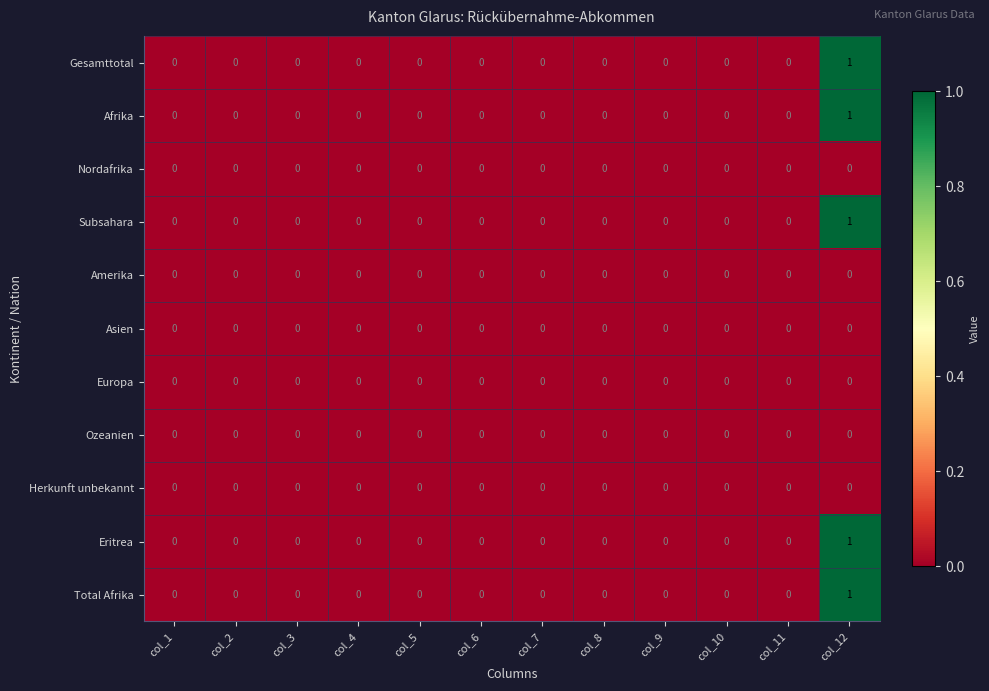

What is the total value across all series at col_12?

5